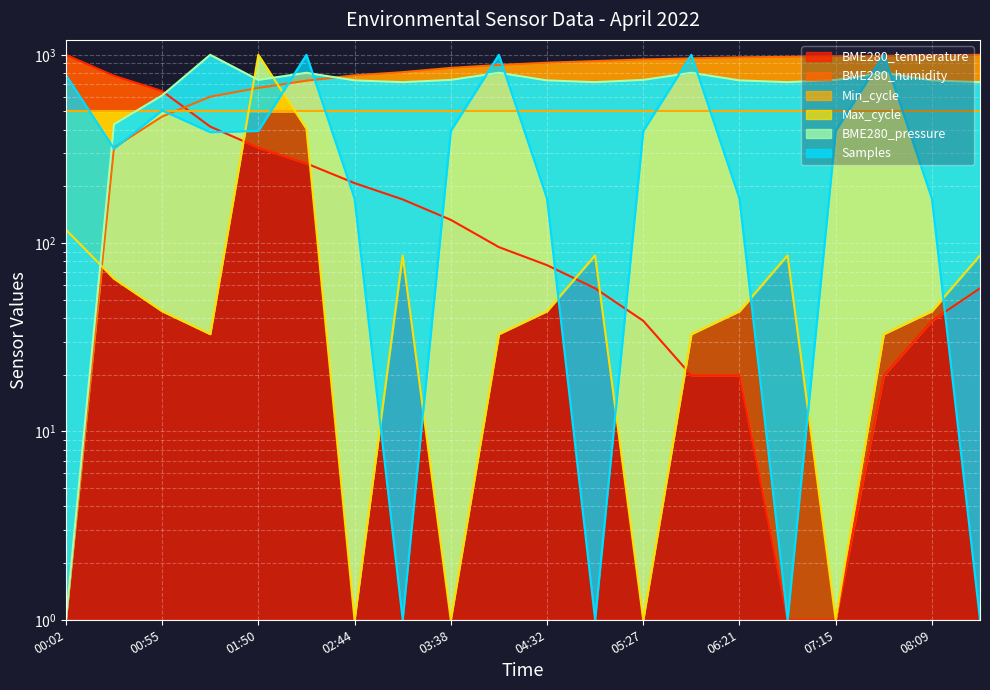

Is the value of Samples at 06:48 greater than the value of BME280_humidity at 01:50?

No